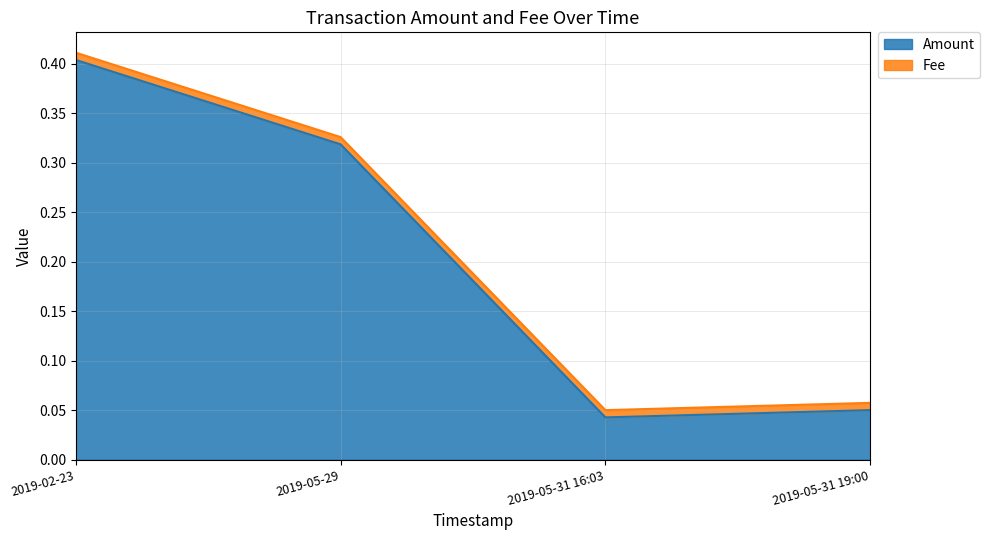

Rank the categories by value from lowest to highest.

2019-05-31 16:03, 2019-05-31 19:00, 2019-05-29, 2019-02-23